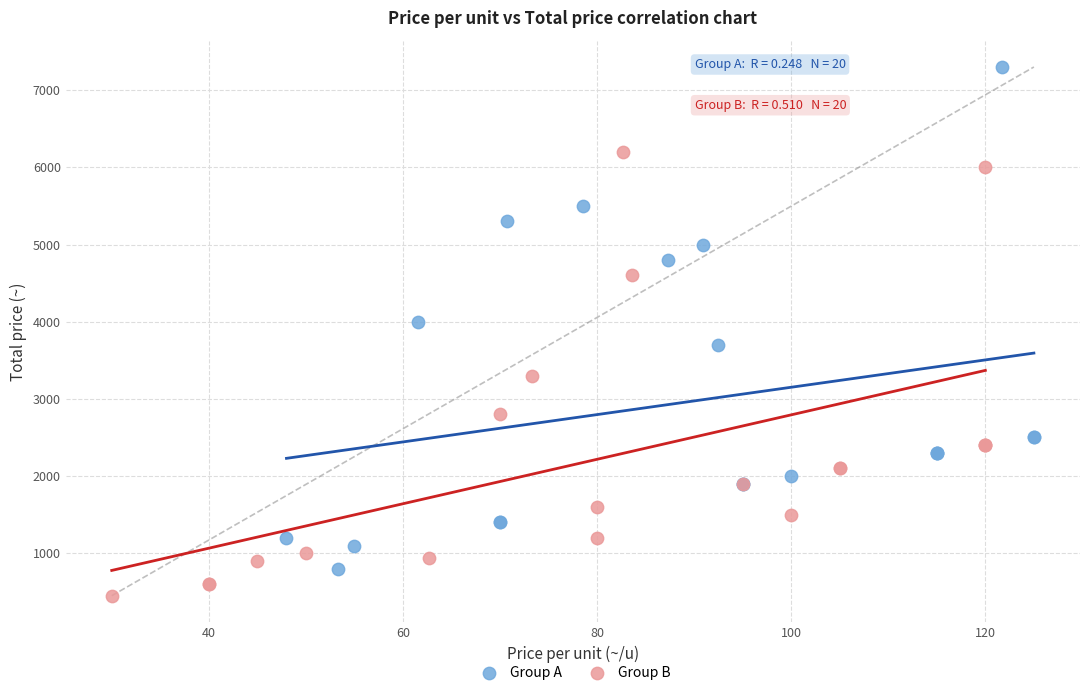

Which series contains the highest Y value?

Group A